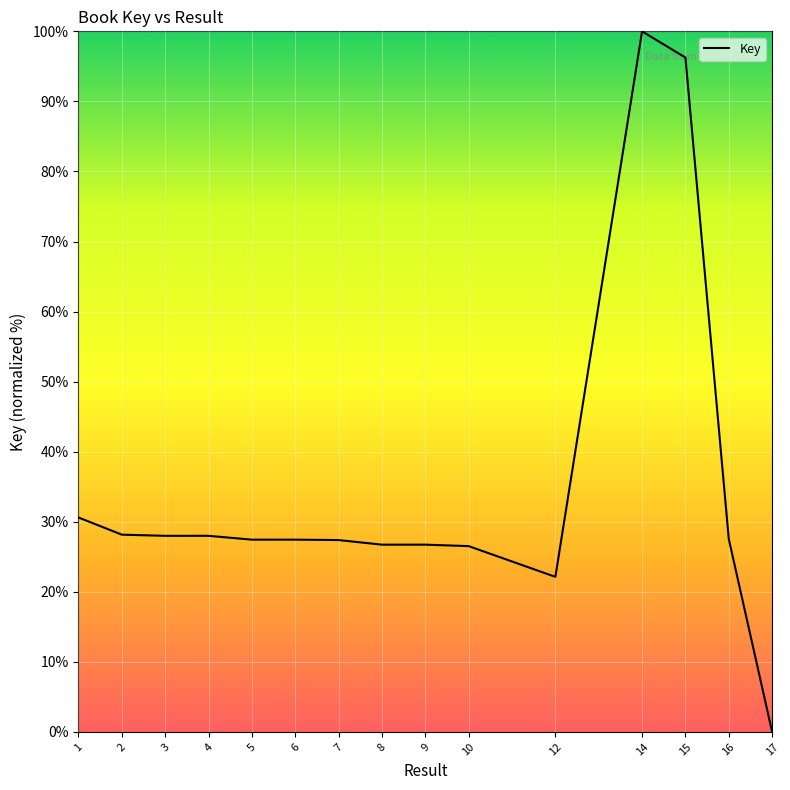

Approximately how many times larger is the value at 9 compared to 15?

0.3